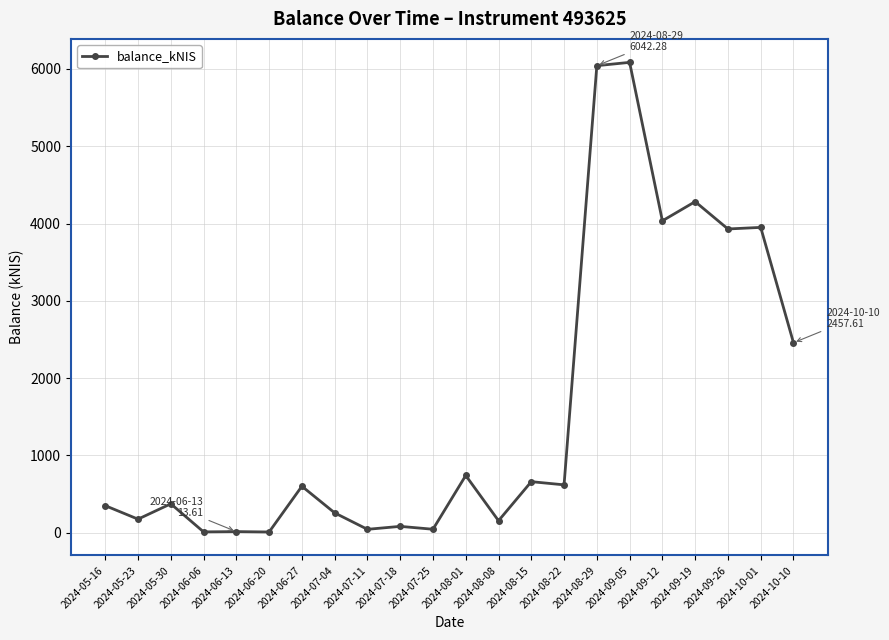

What position from the right is 2024-05-16?

22